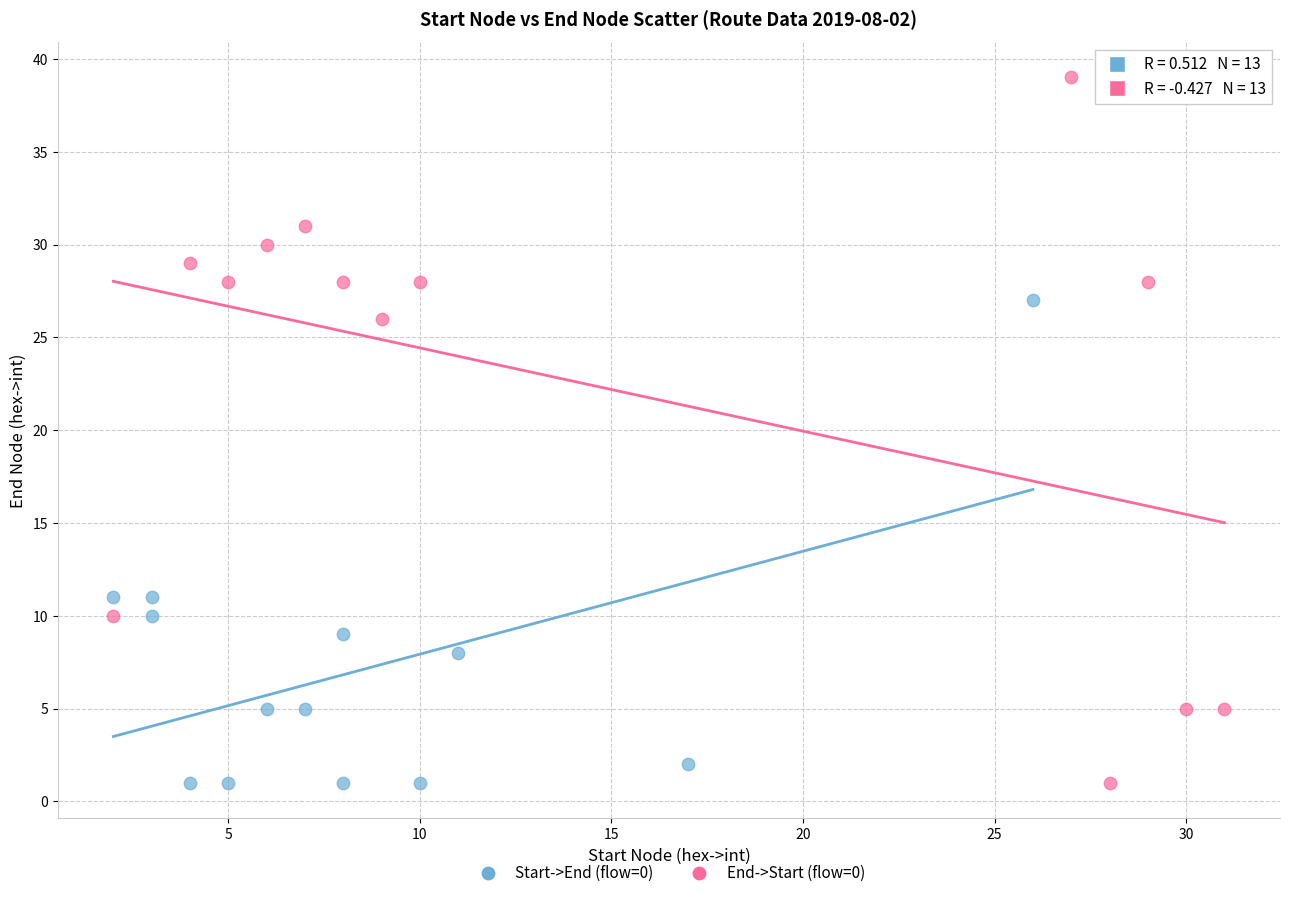

Which series contains the highest Y value?

End->Start (flow=0)